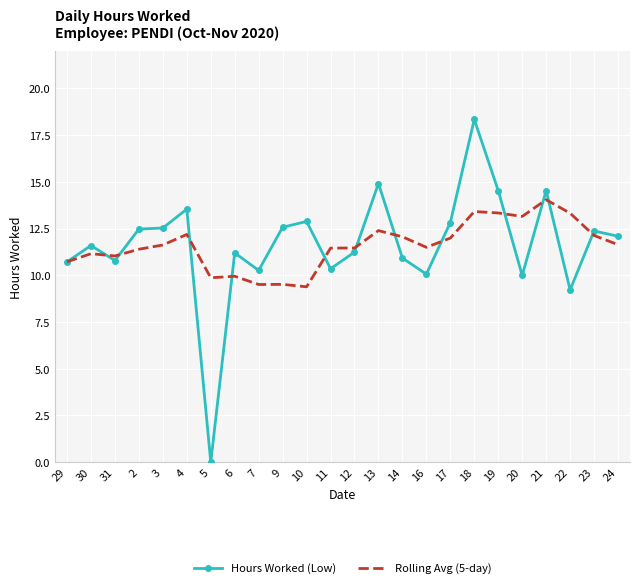

Rank the series by their maximum value, from highest to lowest.

Hours Worked (Low), Rolling Avg (5-day)